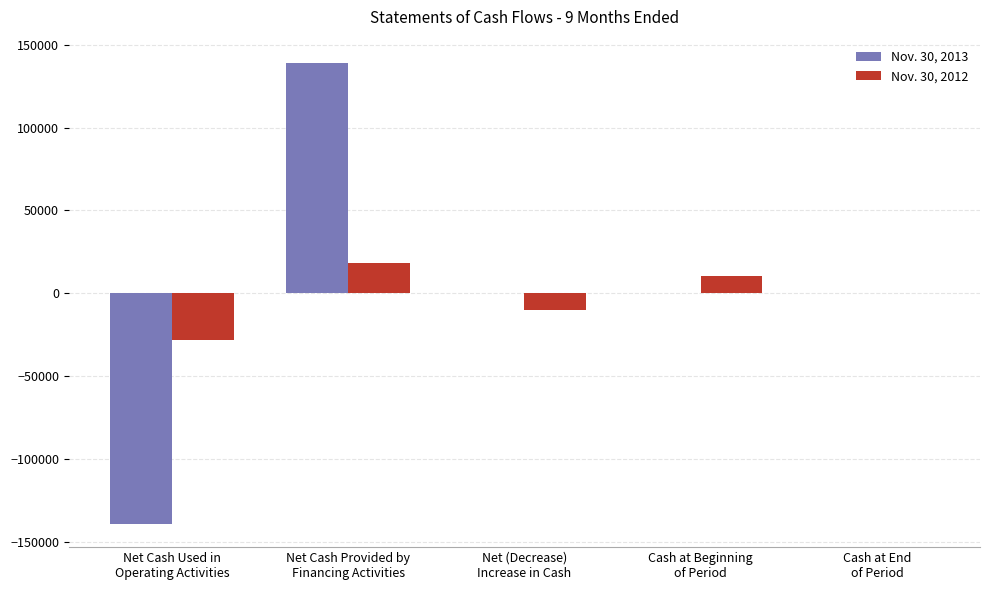

What is the maximum value shown in the chart?

139066